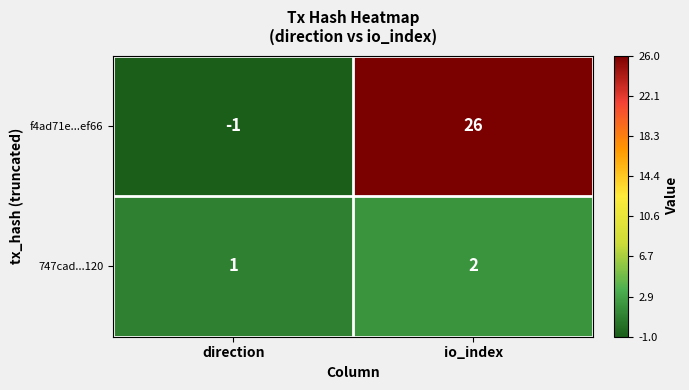

What is the maximum value shown in the chart?

26